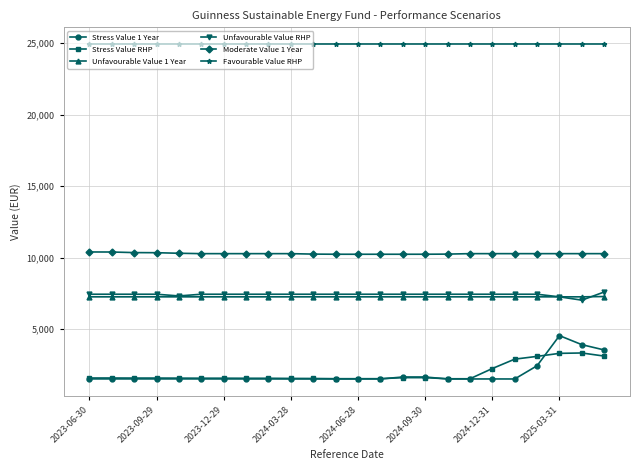

Which series has the largest range (max minus min)?

Stress Value 1 Year